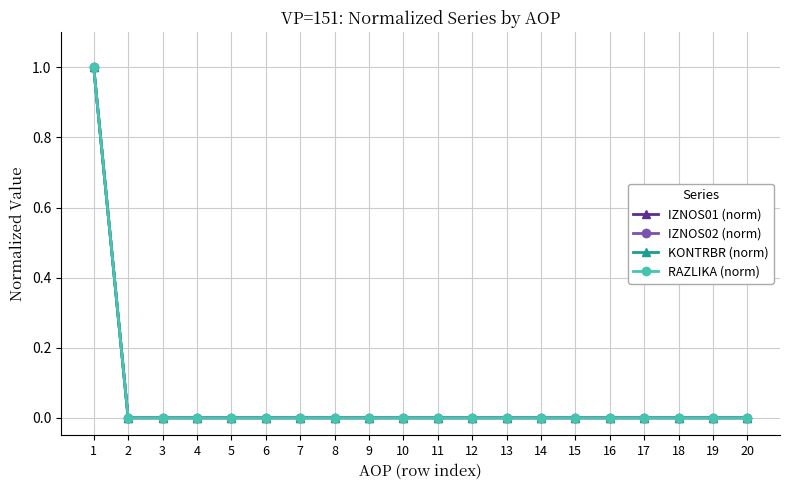

What is the difference between the maximum and minimum values in the RAZLIKA (norm) series?

1